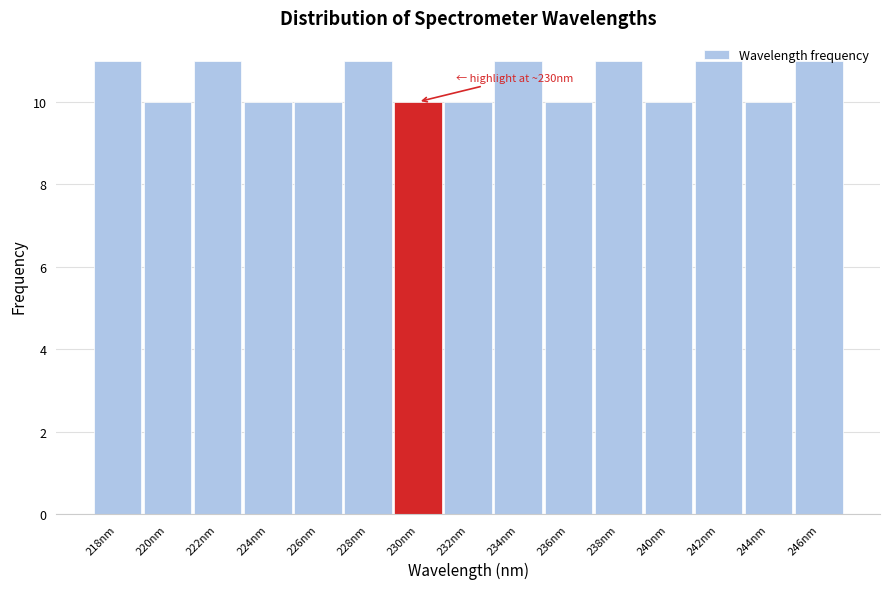

Is it true that the value at 224nm is 10?

True